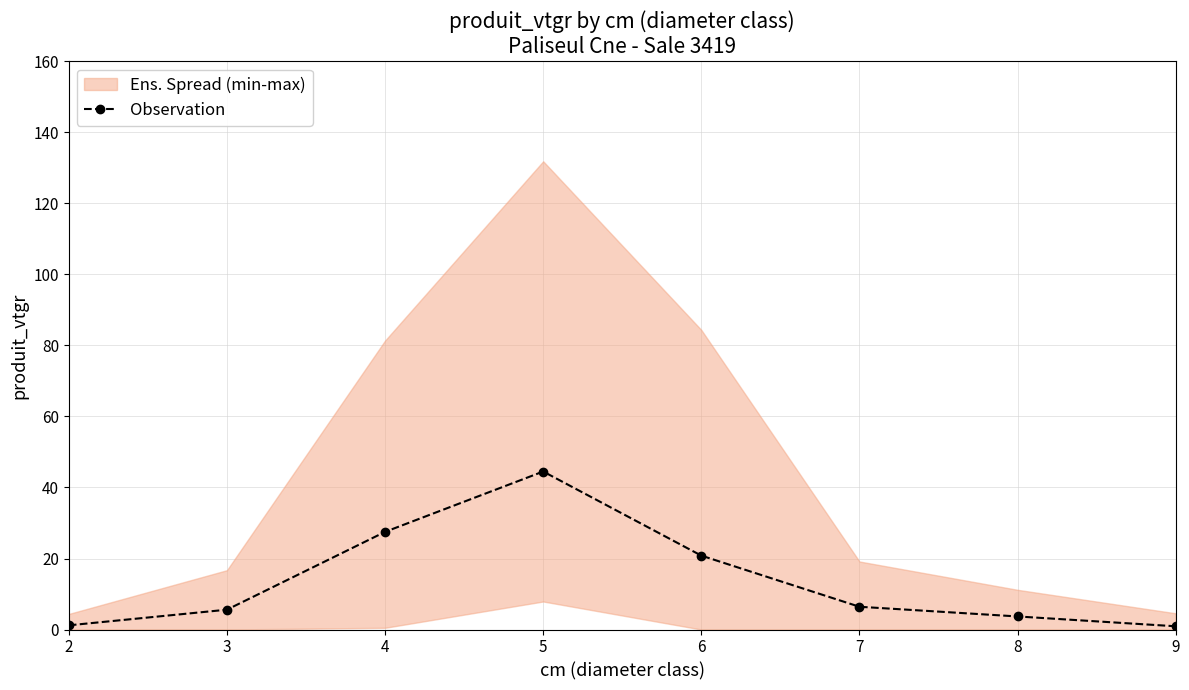

List the labels in order of value, smallest first.

9, 2, 8, 3, 7, 6, 4, 5